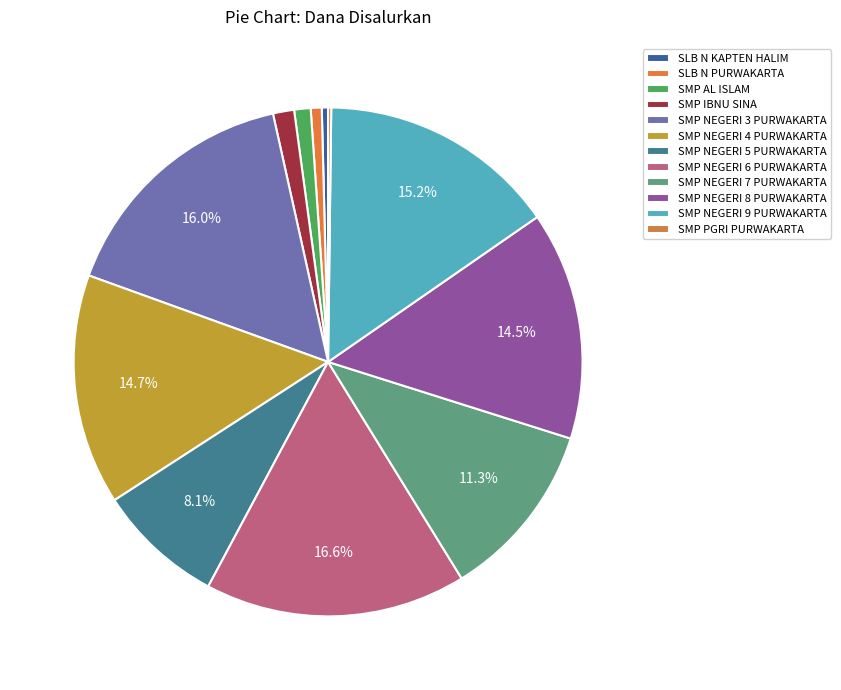

What percentage is the SMP NEGERI 6 PURWAKARTA slice, to the nearest percent?

17%